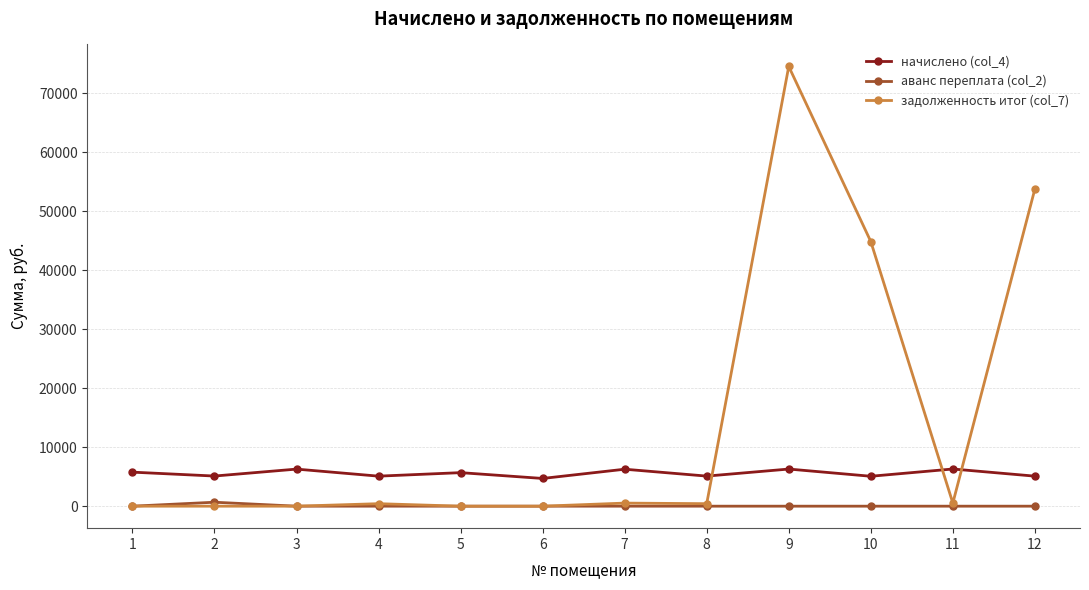

What is the highest value of the аванс переплата (col_2) series?

670.1